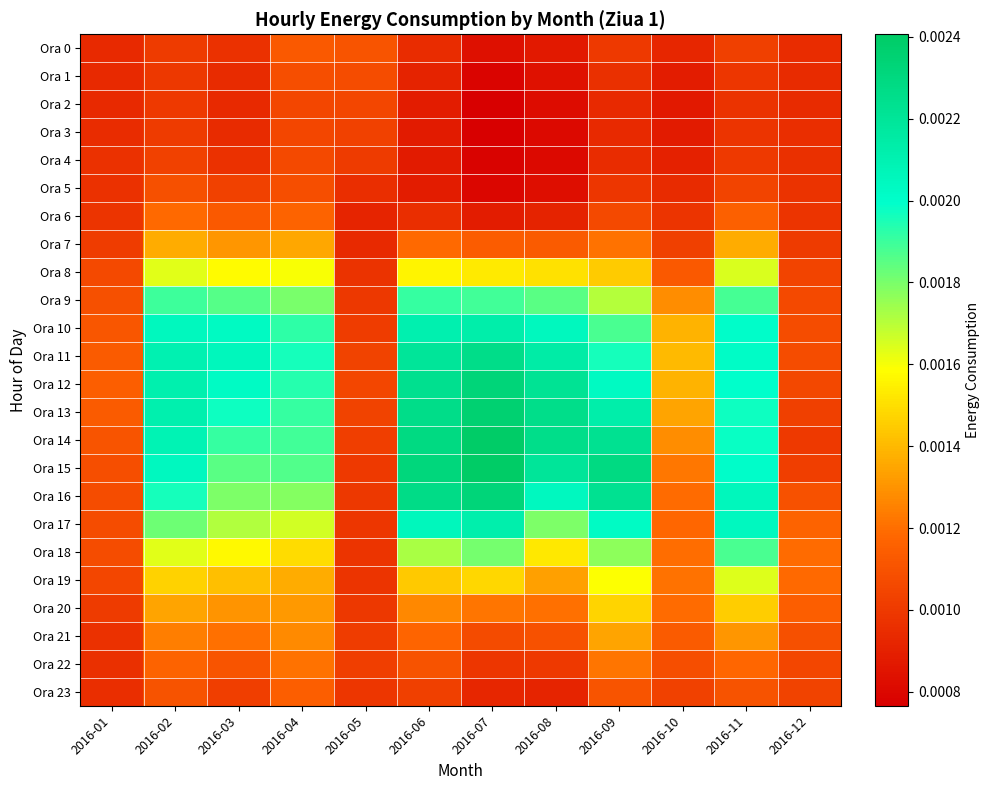

Rank the series by their maximum value, from lowest to highest.

Ora 3, Ora 2, Ora 4, Ora 1, Ora 5, Ora 0, Ora 23, Ora 6, Ora 22, Ora 21, Ora 7, Ora 20, Ora 19, Ora 8, Ora 18, Ora 9, Ora 17, Ora 10, Ora 11, Ora 12, Ora 16, Ora 13, Ora 14, Ora 15